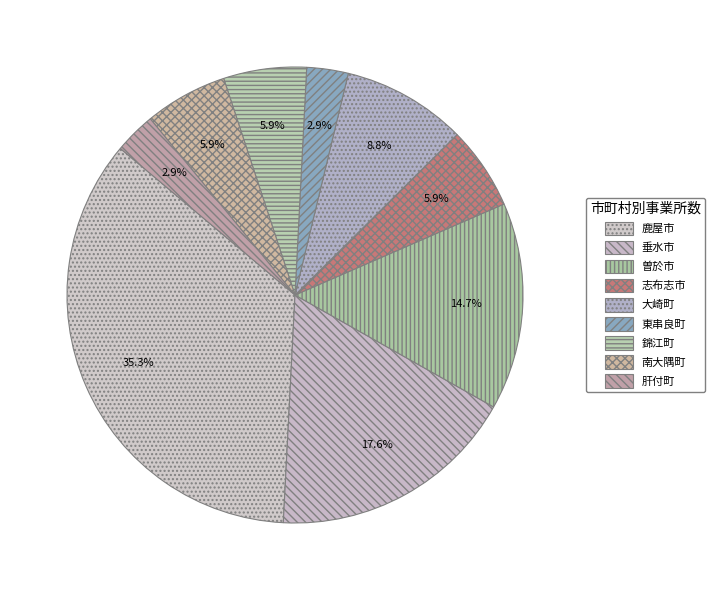

Is 曽於市 the majority of the pie?

No